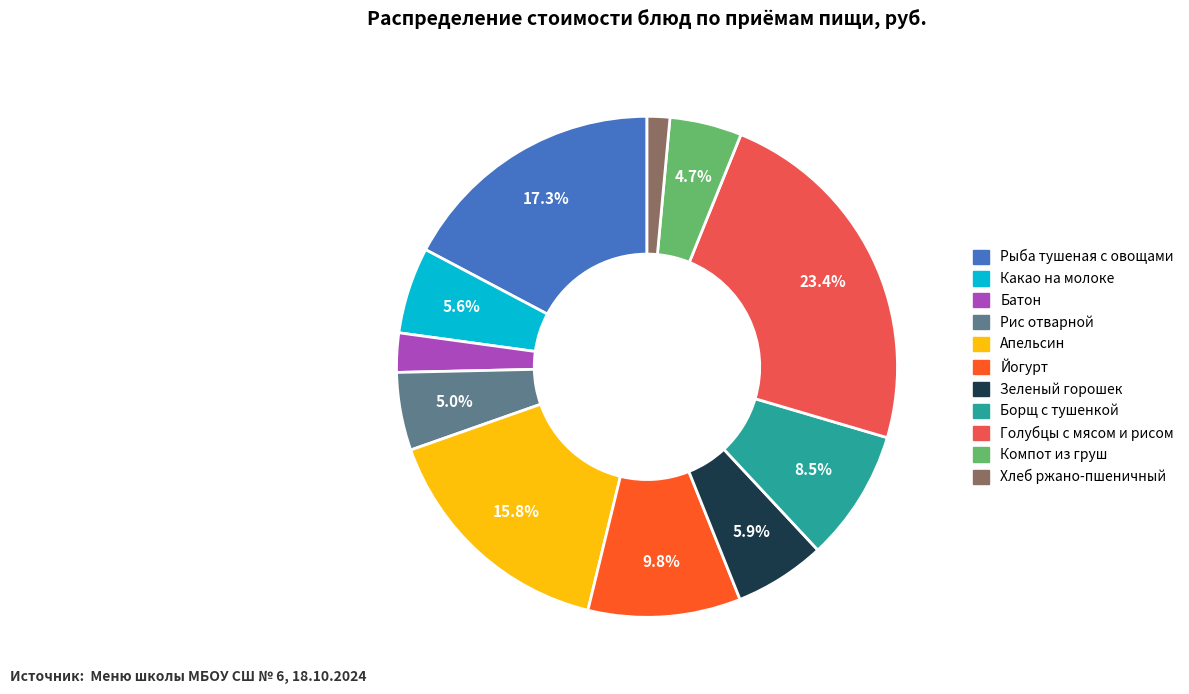

Which slice is the smallest?

Хлеб ржано-пшеничный